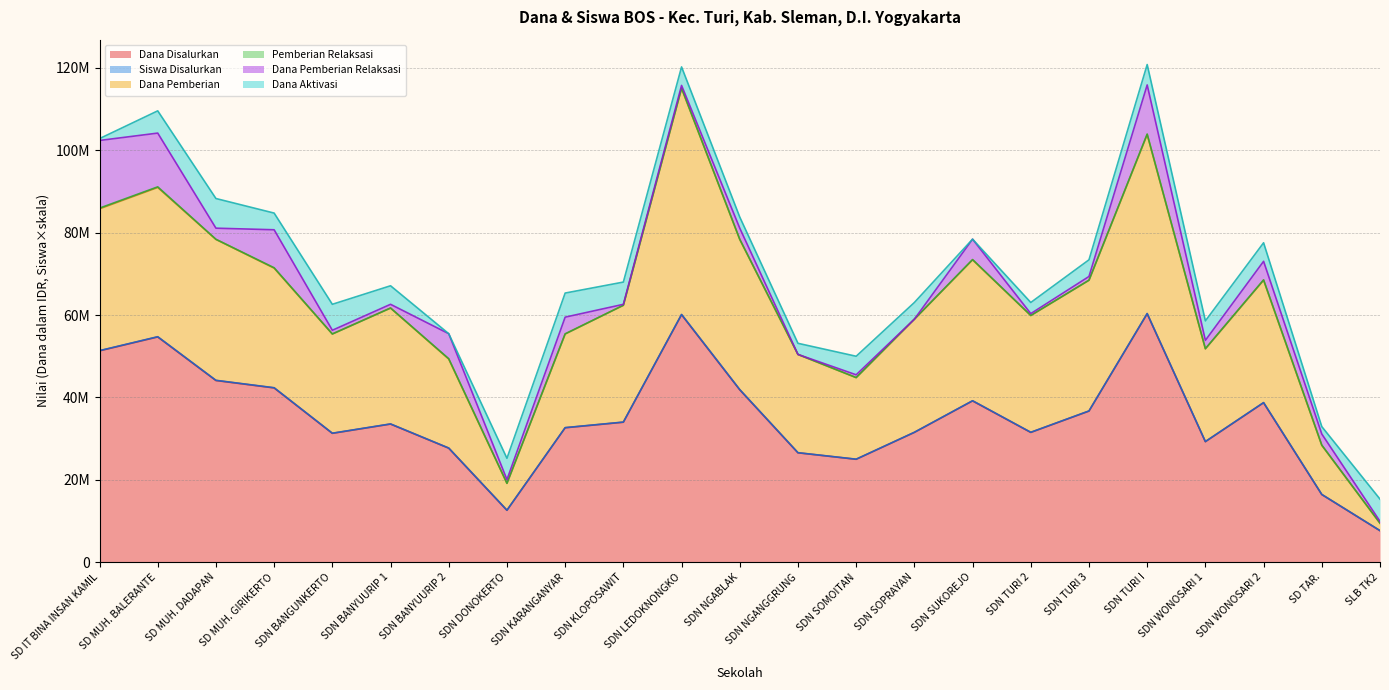

How many data points in Siswa Disalurkan are less than 33563250?

11